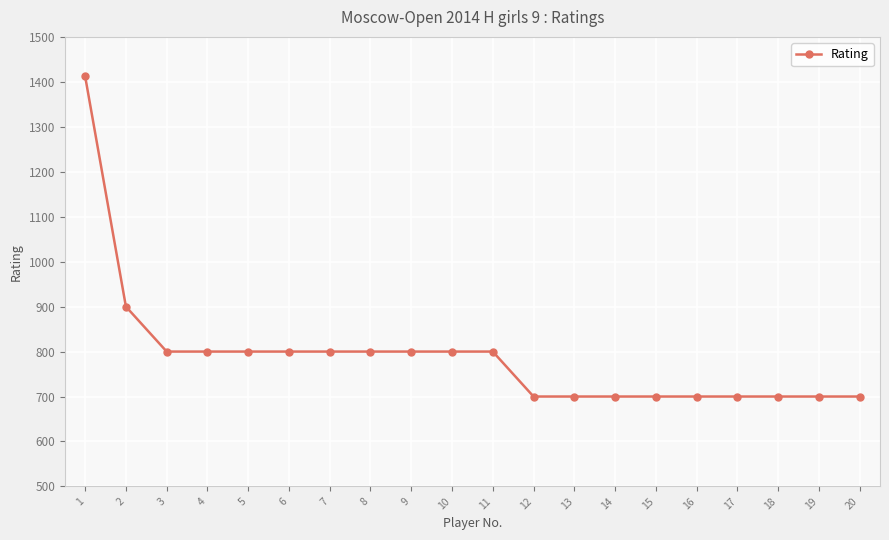

What is the value of the 13th point from the left?

700